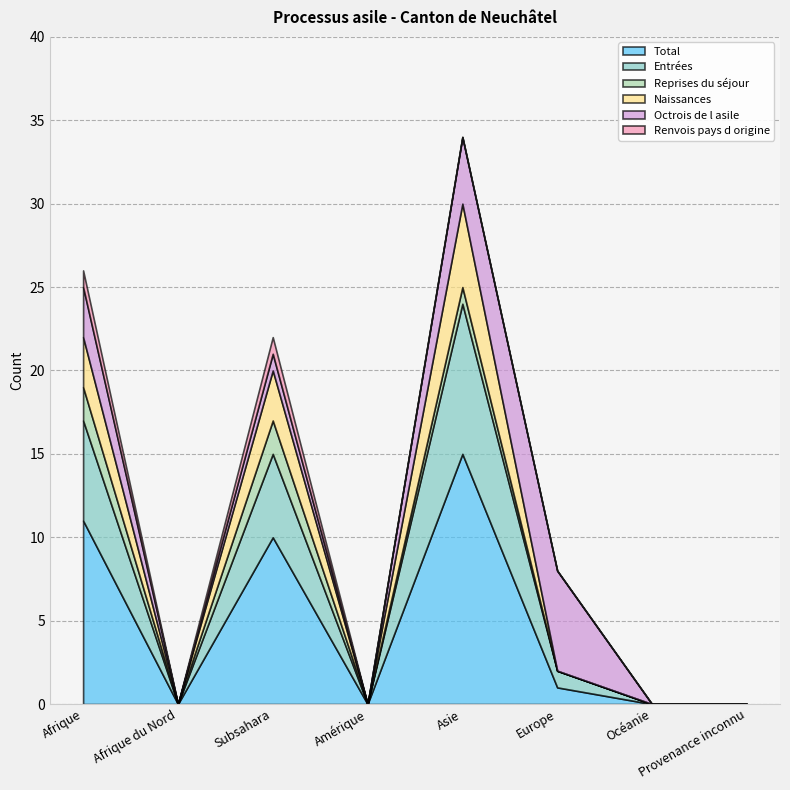

Reading right to left, transcribe all the data shown in this chart.

Total: 0	0	1	15	0	10	0	11
Entrées: 0	0	1	9	0	5	0	6
Reprises du séjour: 0	0	0	1	0	2	0	2
Naissances: 0	0	0	5	0	3	0	3
Octrois de l asile: 0	0	6	4	0	1	0	3
Renvois pays d origine: 0	0	0	0	0	1	0	1